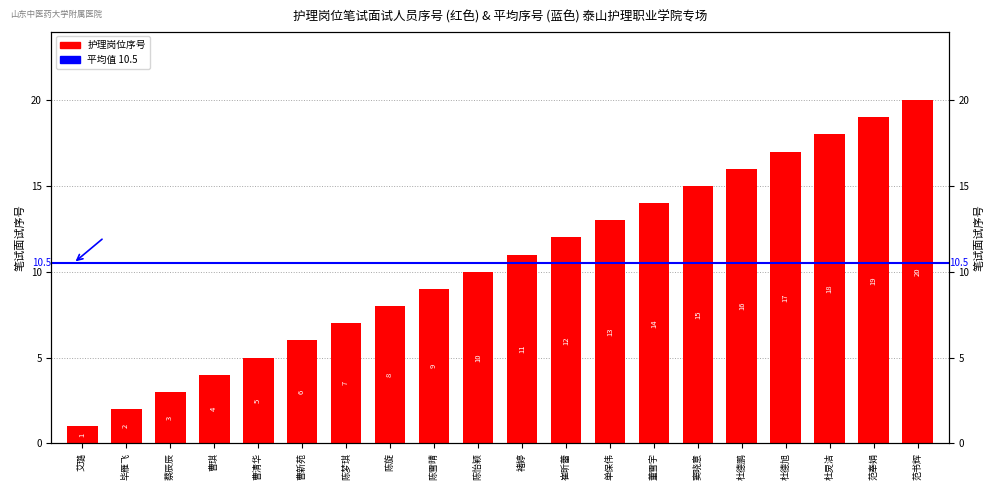

Approximately how many times larger is the value at 单保伟 compared to 董雪宇?

0.9